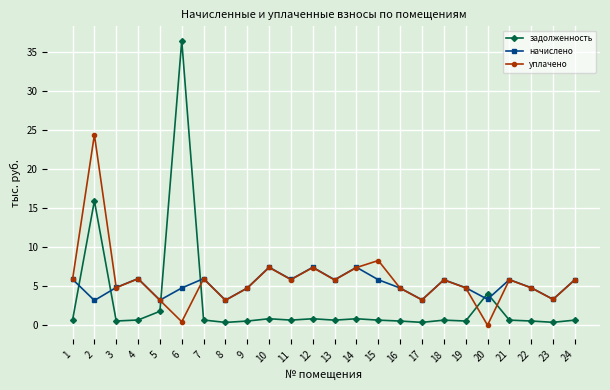

Which series has the widest spread of values?

задолженность